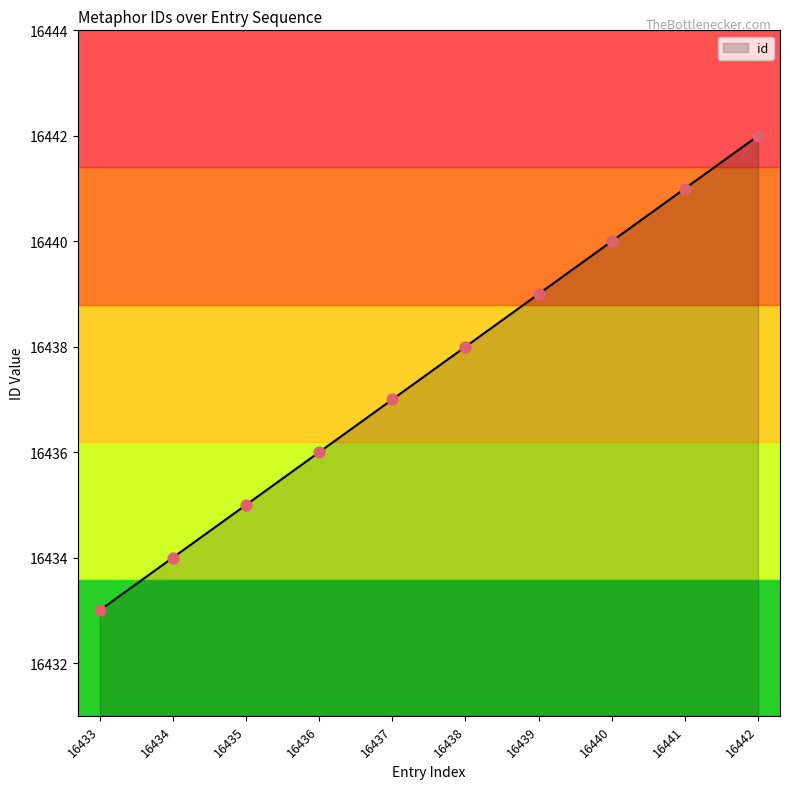

What is the ratio of the value at 16434 to the value at 16438?

1.0